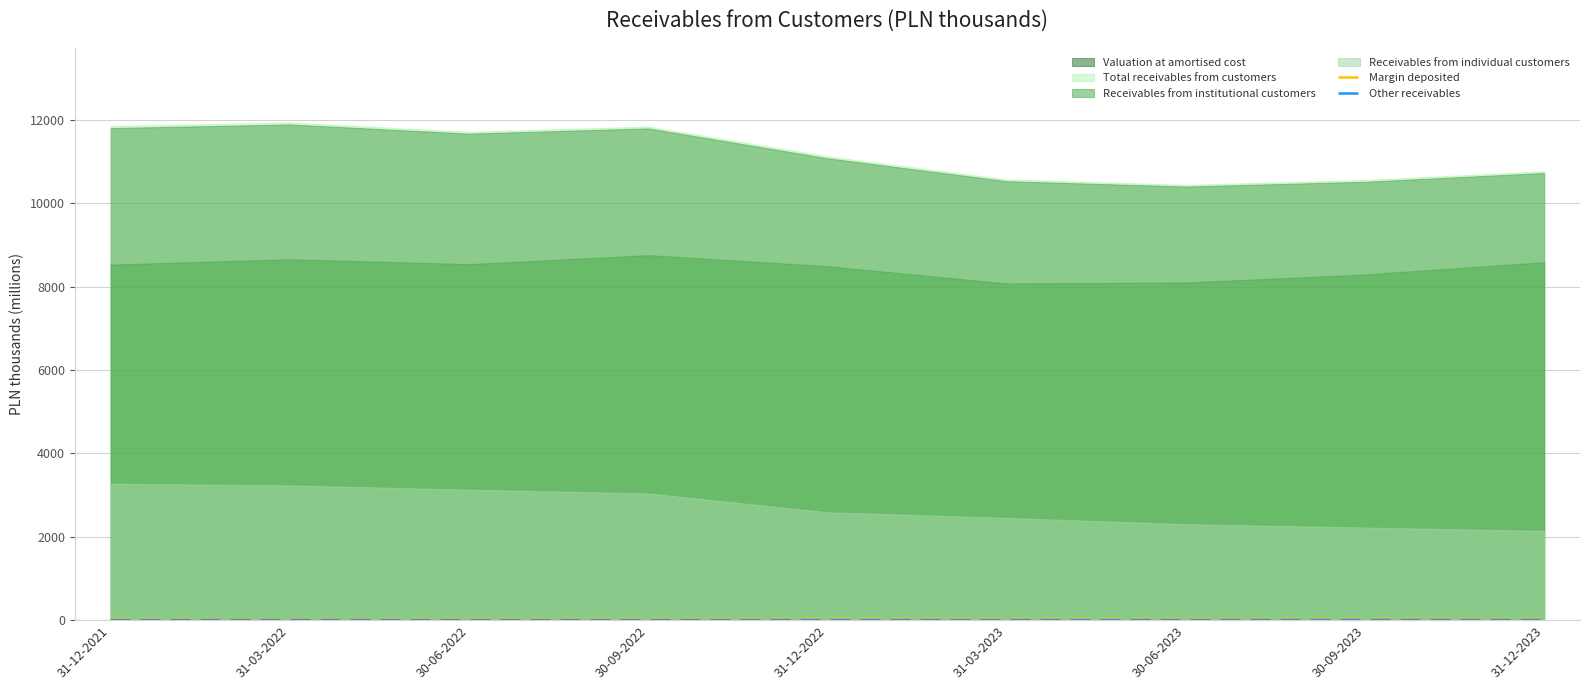

In Margin deposited, how many points are higher than both neighbors (excluding endpoints)?

2